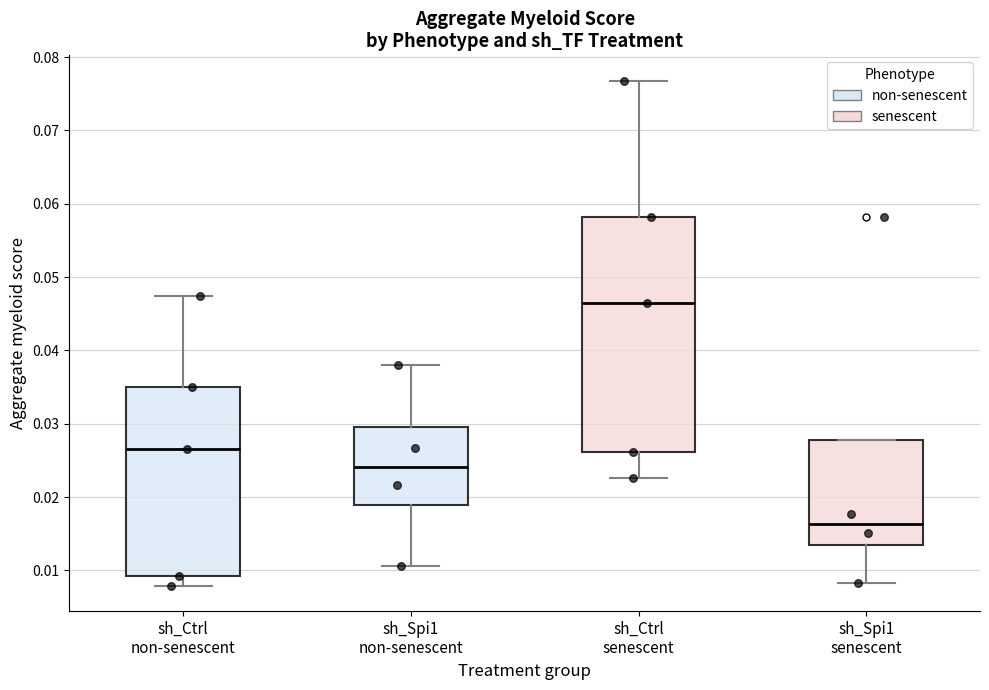

Reading left to right, transcribe this box plot: for each box, give where its median line is, the range the box spans, and where its two whiskers end, as read against the y-axis. The values are not printed on the chart, so give them approximately, as read against the axis.

sh_Ctrl non-senescent: median 0.027, box 0.009 to 0.035, whiskers 0.008 to 0.047
sh_Spi1 non-senescent: median 0.024, box 0.019 to 0.030, whiskers 0.011 to 0.038
sh_Ctrl senescent: median 0.046, box 0.026 to 0.058, whiskers 0.023 to 0.077
sh_Spi1 senescent: median 0.016, box 0.013 to 0.028, whiskers 0.008 to 0.028